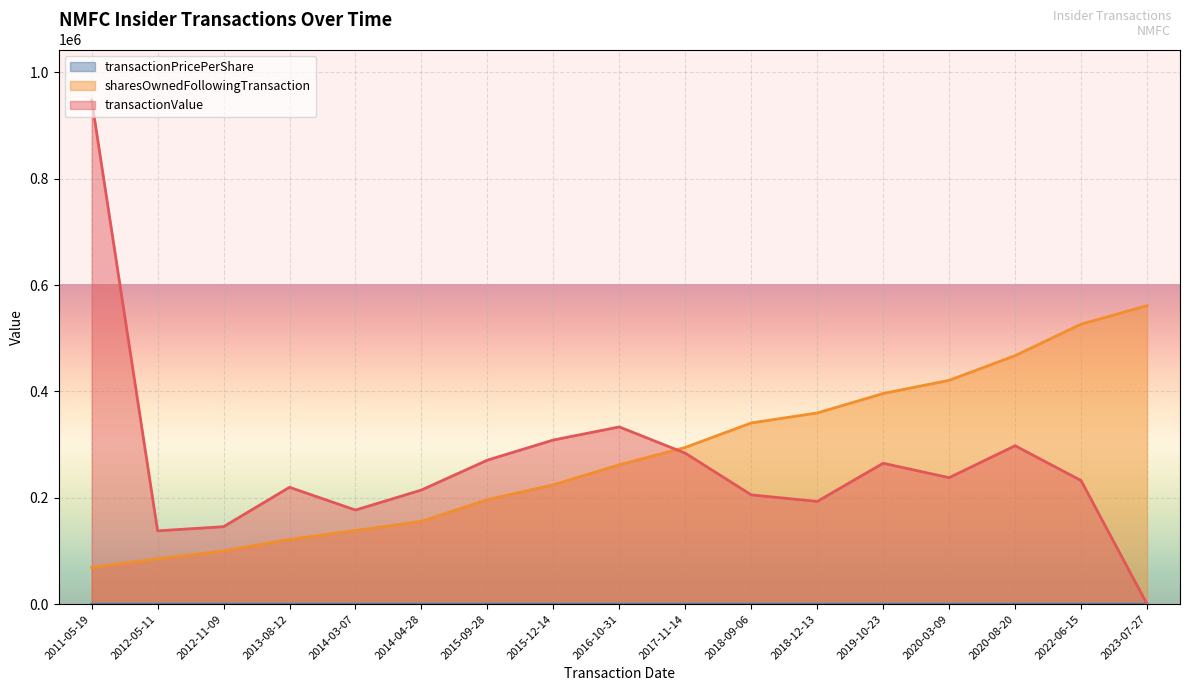

Which category has the highest value across all series?

2011-05-19